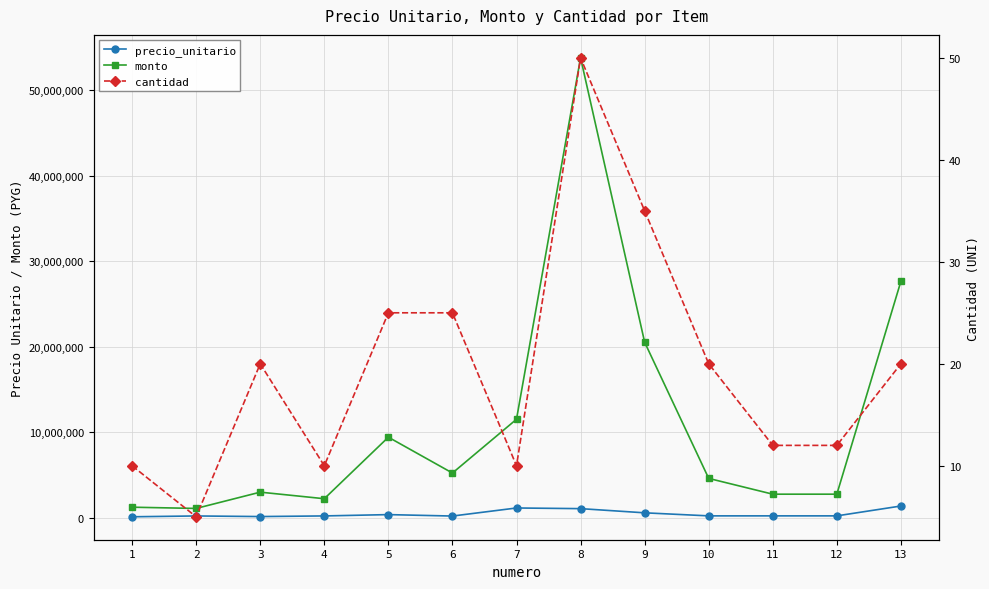

Reading right to left, list all the values displayed in this chart.

precio_unitario: 13=1383038	12=230505	11=230505	10=230506	9=586743	8=1075697	7=1152531	6=209551	5=377192	4=223521	3=150178	2=220030	1=124334
monto: 13=27660760	12=2766060	11=2766060	10=4610120	9=20536005	8=53784850	7=11525310	6=5238775	5=9429800	4=2235210	3=3003560	2=1100150	1=1243340
cantidad: 13=20	12=12	11=12	10=20	9=35	8=50	7=10	6=25	5=25	4=10	3=20	2=5	1=10